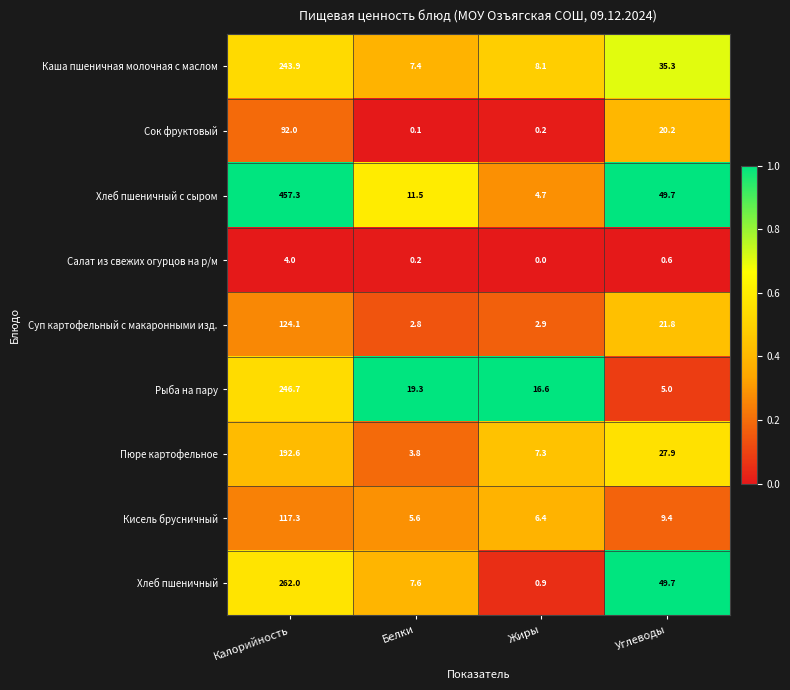

At which label is Хлеб пшеничный closest to 131?

Углеводы